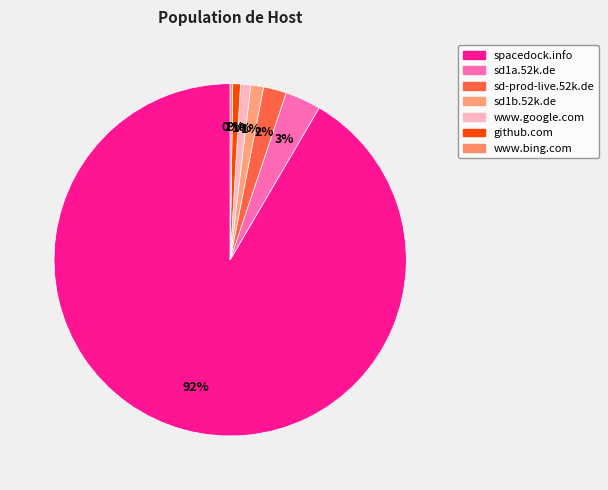

Is there a majority slice in this chart?

Yes